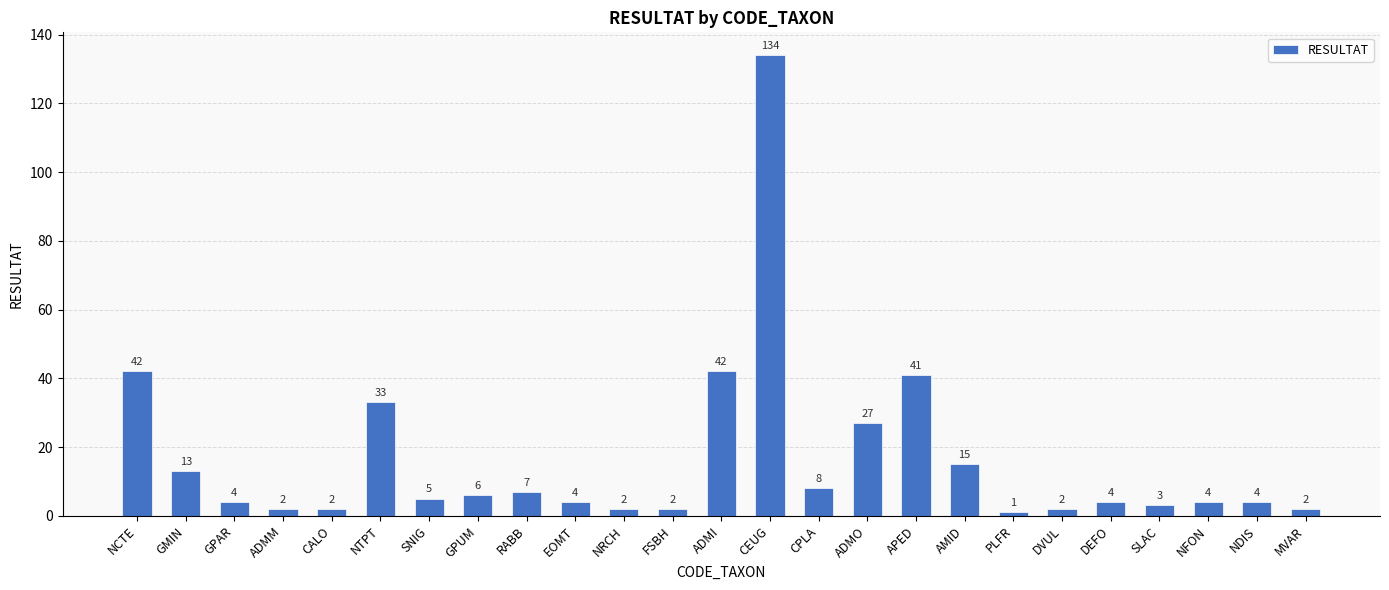

How many categories are shown in the chart?

25